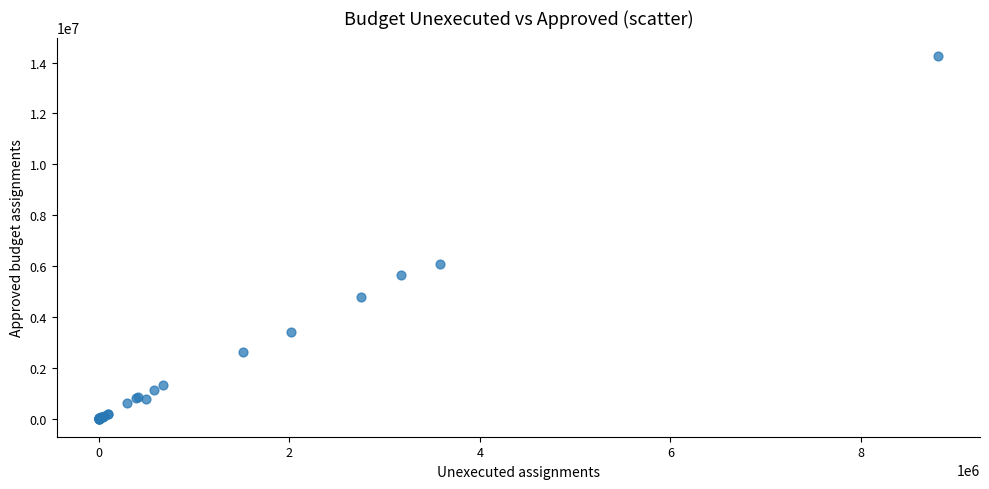

What Y value in the scatter plot is closest to 7134839?

6088000.0